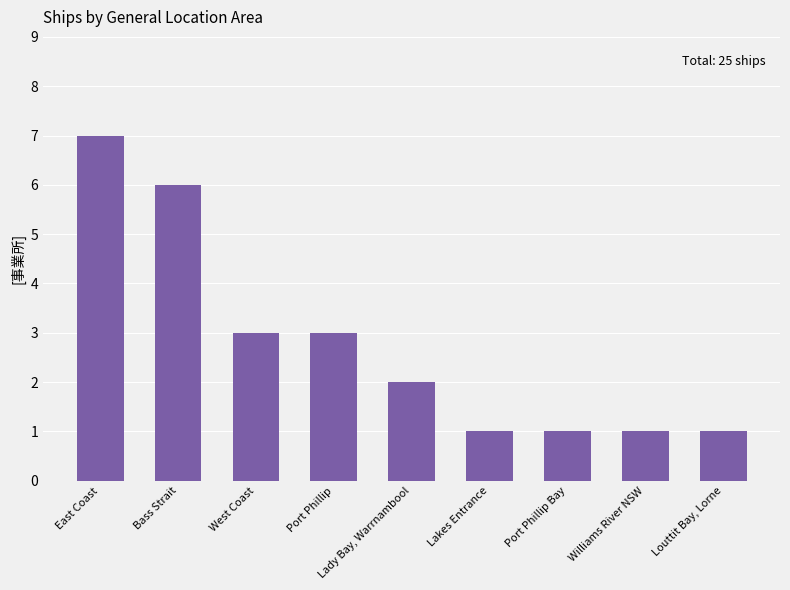

What is the sum of the values at Lakes Entrance and East Coast?

8